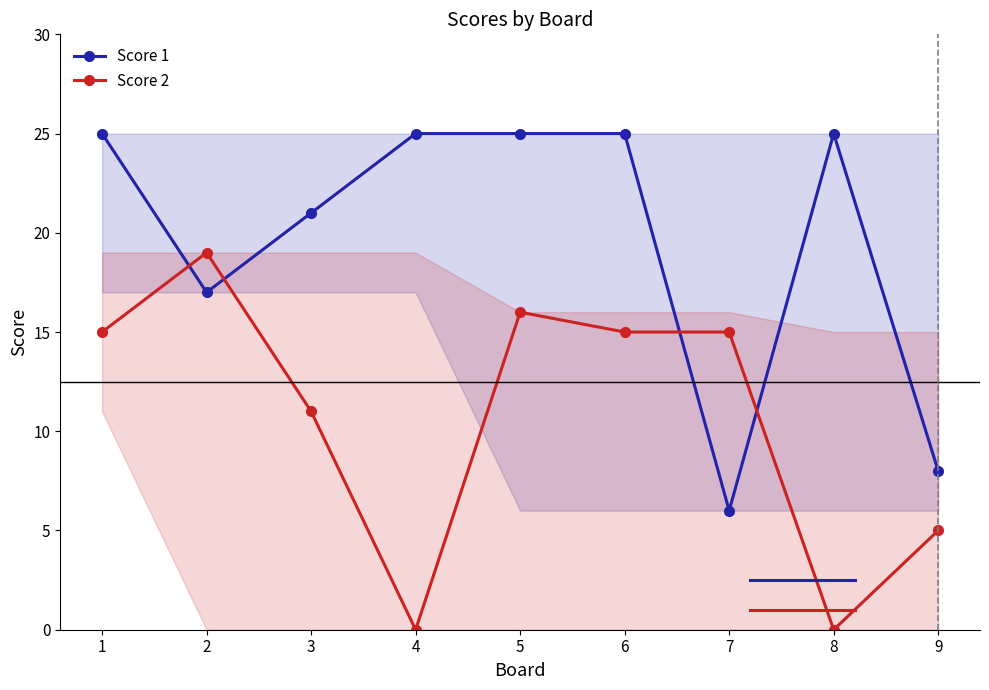

At which category does Score 2 reach its first local peak?

2